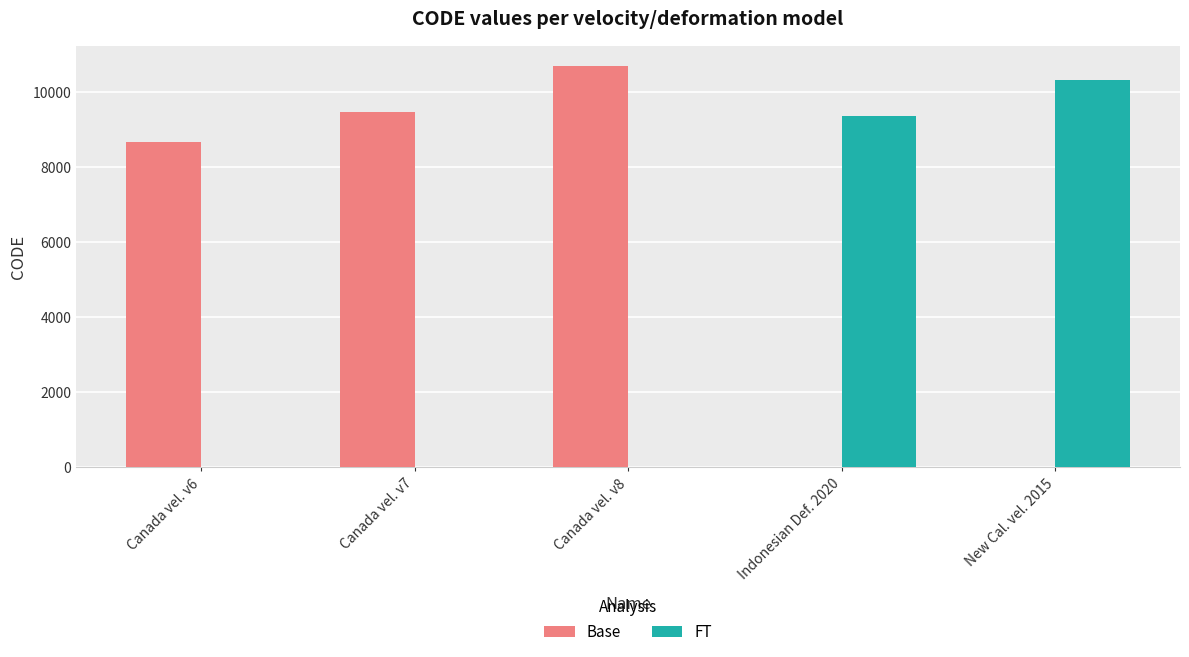

What is the spread (max minus min) of values at Canada vel. v8?

10707